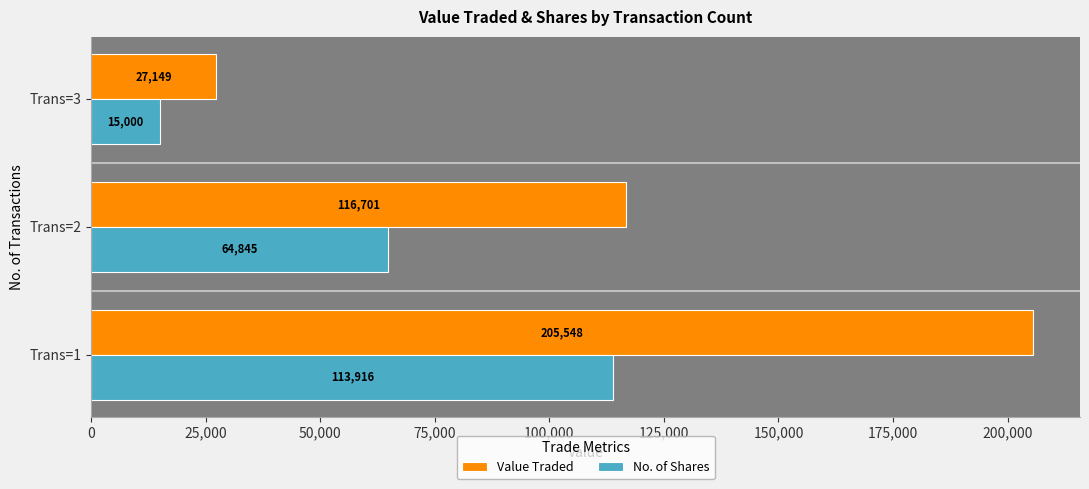

Which series has the largest total across all categories?

Value Traded